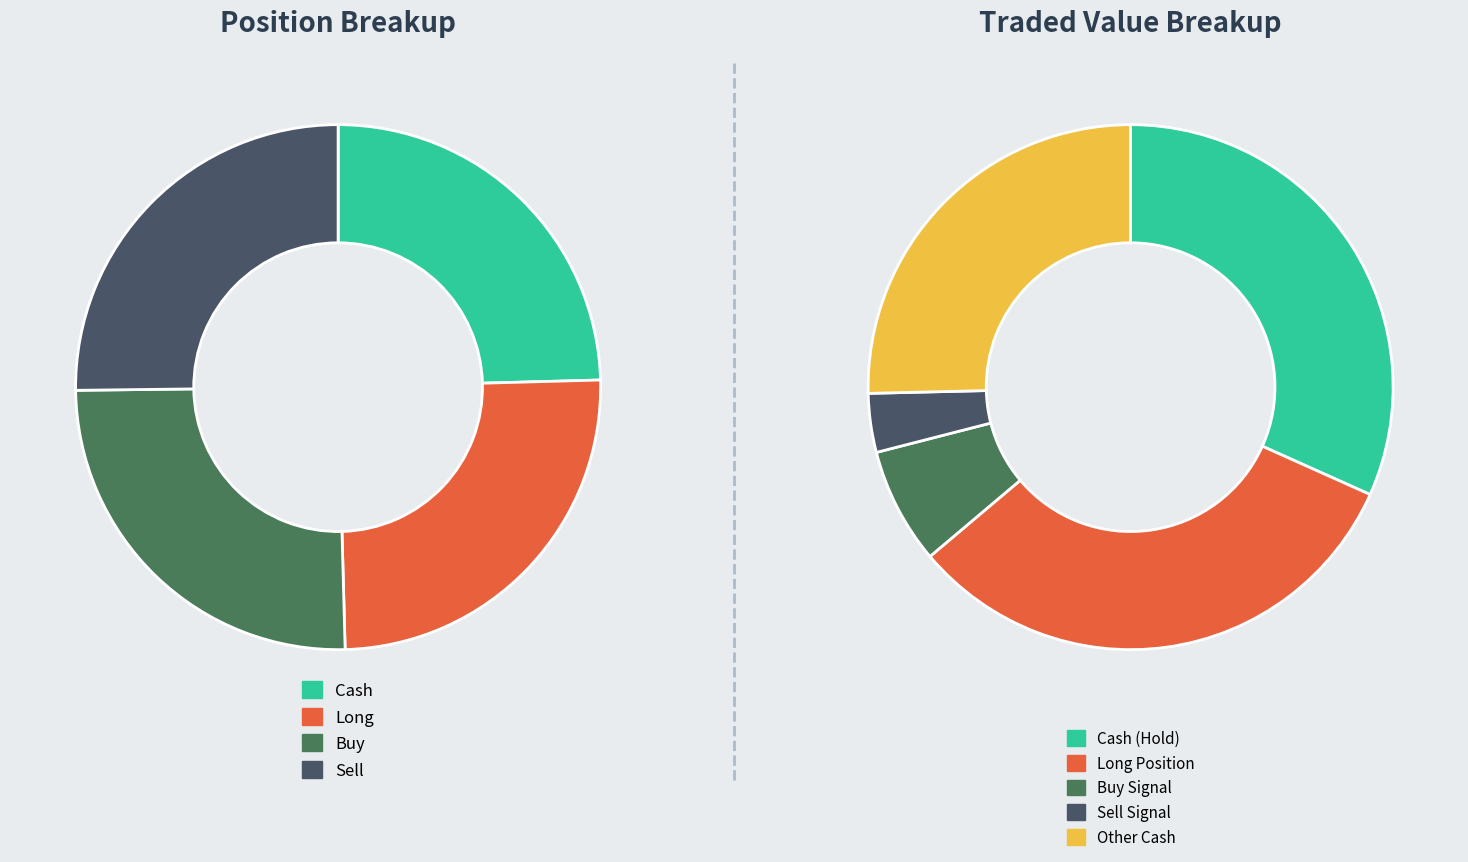

Count the number of slices in the pie.

4